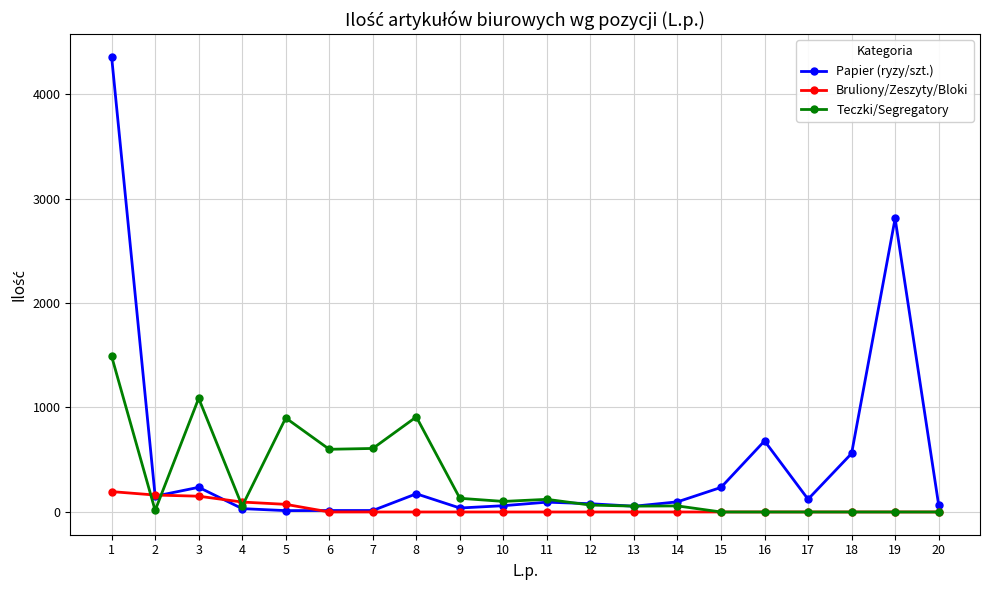

List the series in order of their overall mean, lowest first.

Bruliony/Zeszyty/Bloki, Teczki/Segregatory, Papier (ryzy/szt.)